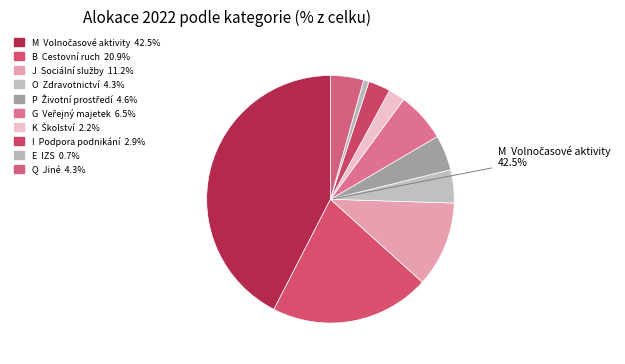

Which category has the smallest portion of the pie?

E  IZS a jeho složky